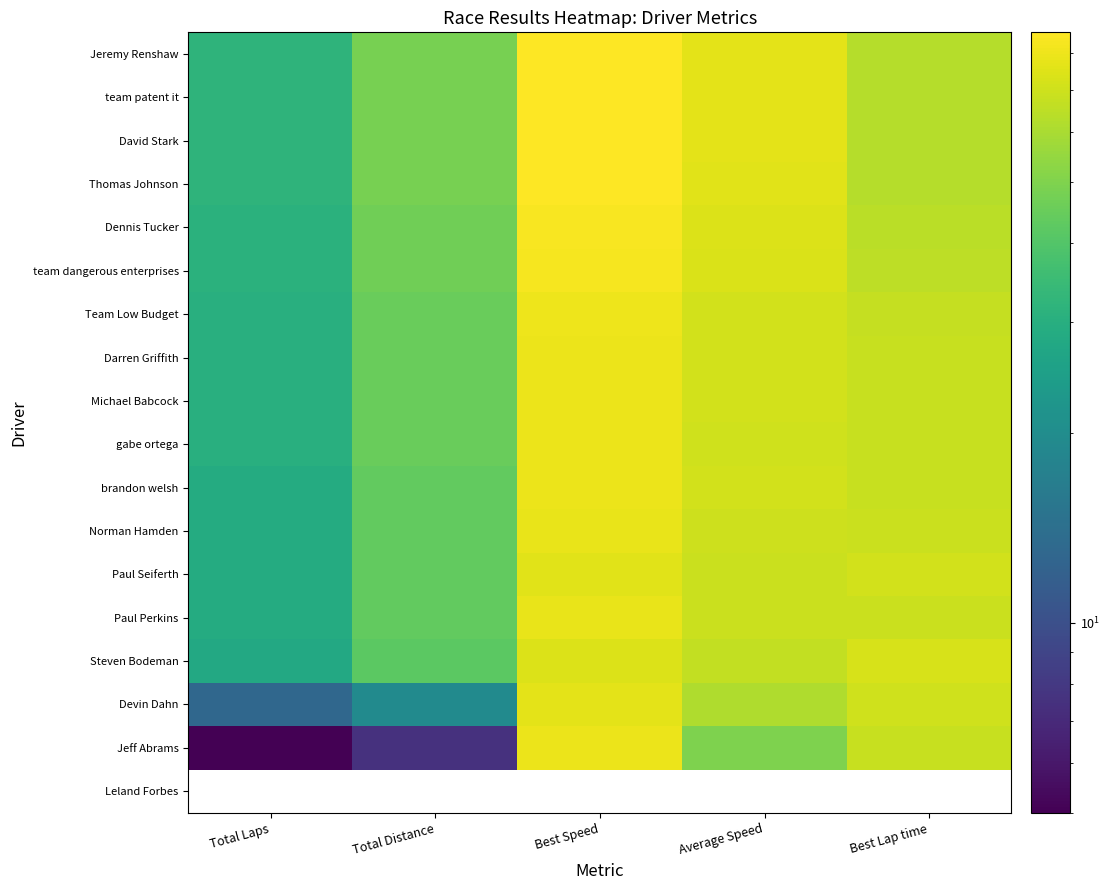

Which category has the highest value across all series?

Best Speed